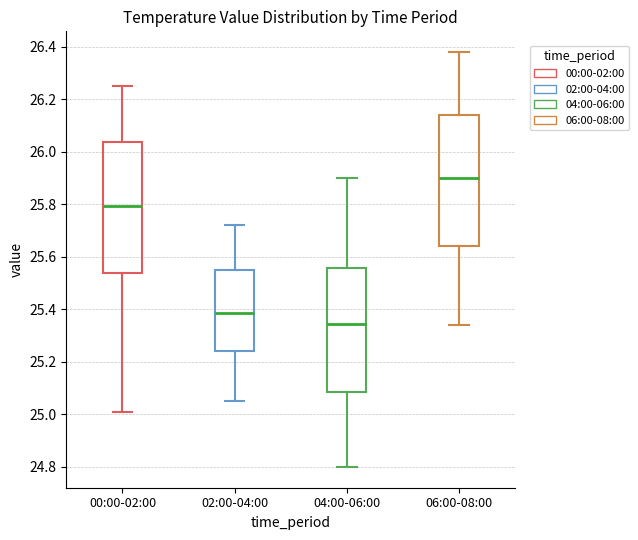

Reading left to right, read every box against the y-axis: the position of its median line, the range the box covers, and the ends of its whiskers. The values are not printed on the chart, so give them approximately, as read against the axis.

00:00-02:00: median 25.80, box 25.54 to 26.04, whiskers 25.02 to 26.26
02:00-04:00: median 25.38, box 25.24 to 25.56, whiskers 25.06 to 25.72
04:00-06:00: median 25.34, box 25.08 to 25.56, whiskers 24.80 to 25.90
06:00-08:00: median 25.90, box 25.64 to 26.14, whiskers 25.34 to 26.38